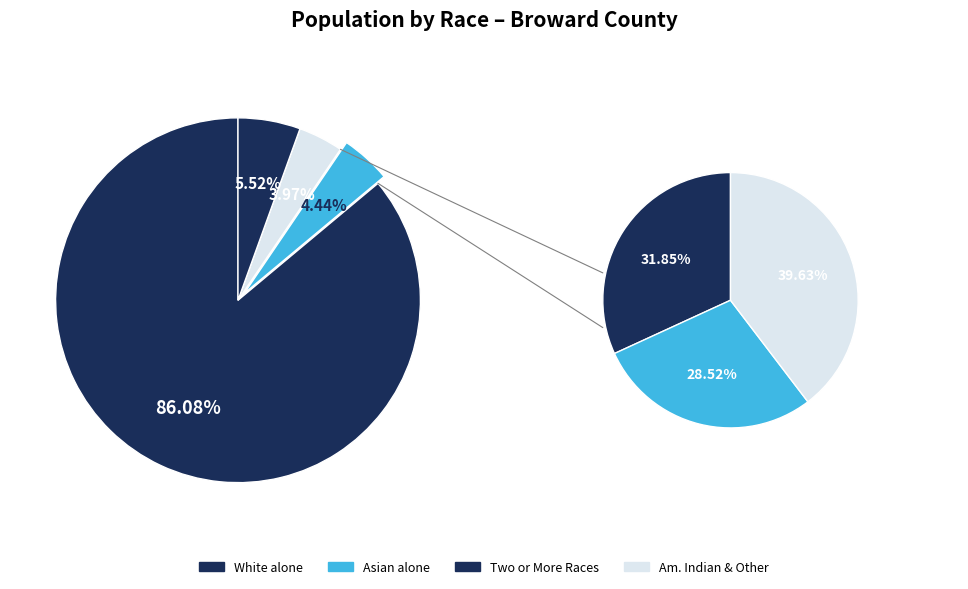

Between Asian alone and American Indian and Alaska Native, which is larger?

Asian alone